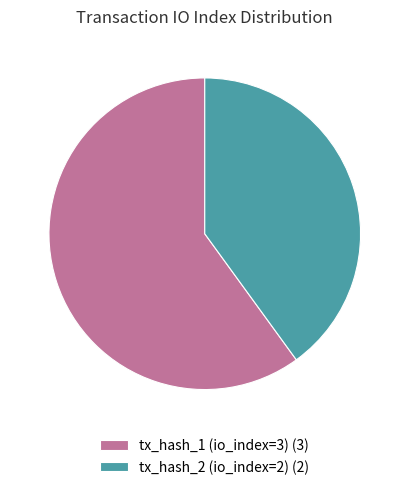

Approximately how many times larger is the value at tx_hash_2 (io_index=2) compared to tx_hash_1 (io_index=3)?

0.7